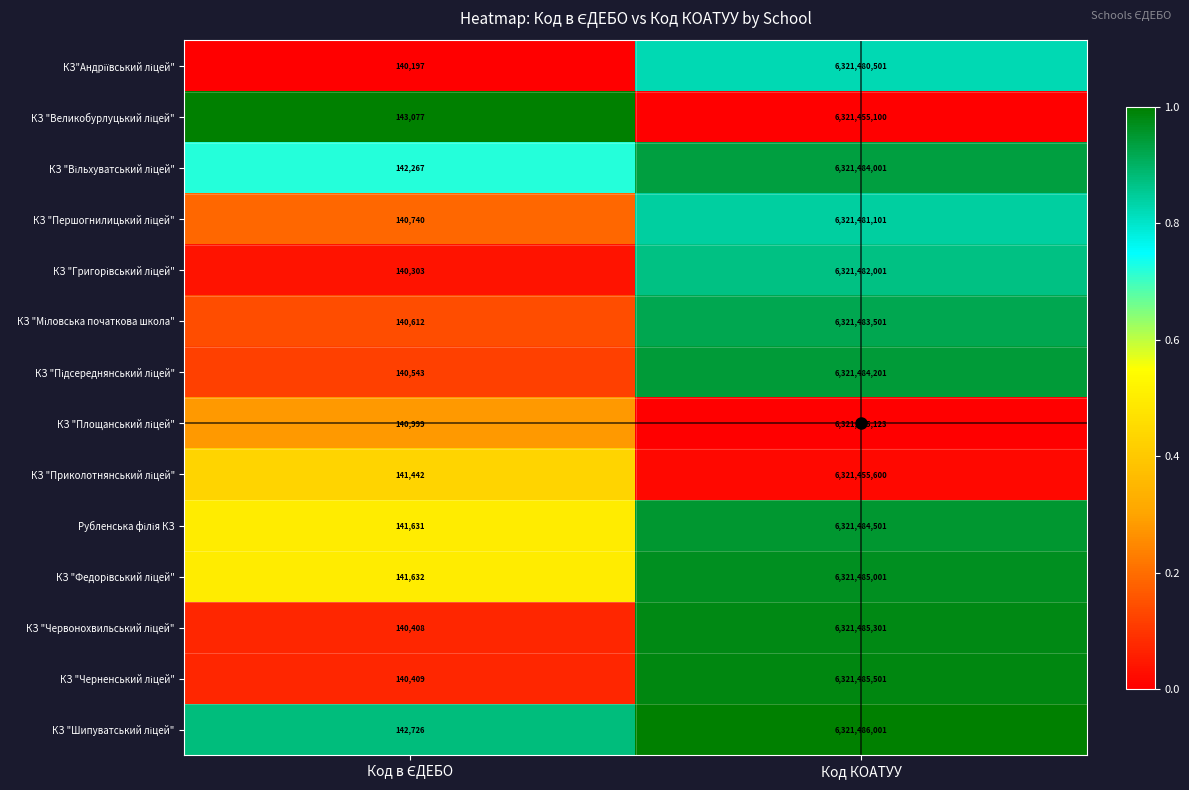

Count the number of data series in this chart.

14